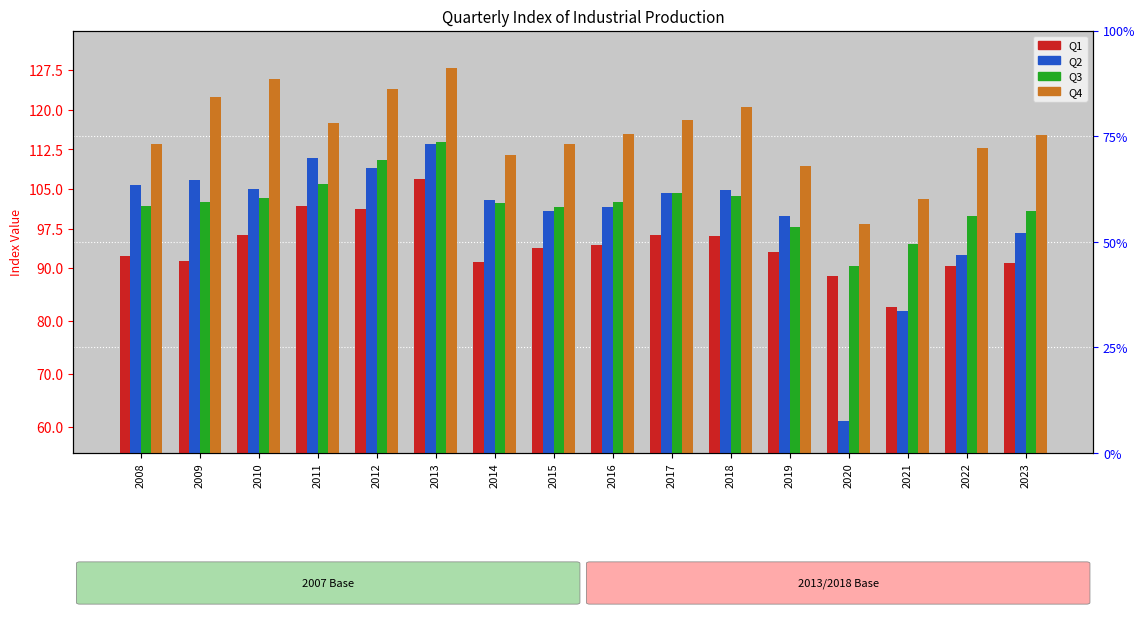

What value does the Q1 series have at 2014?

91.1